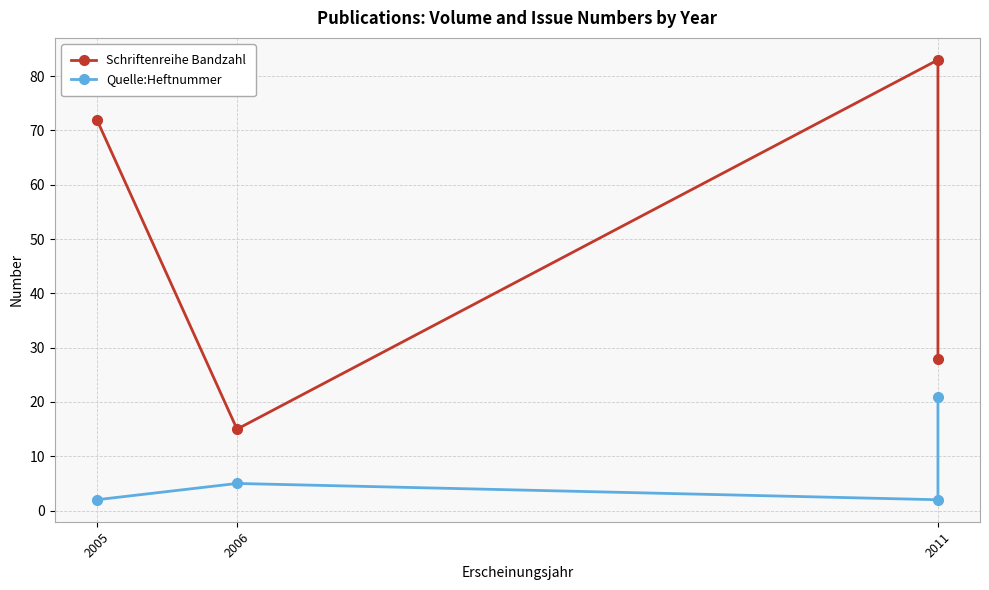

Does the chart display data point markers on the line(s)?

Yes